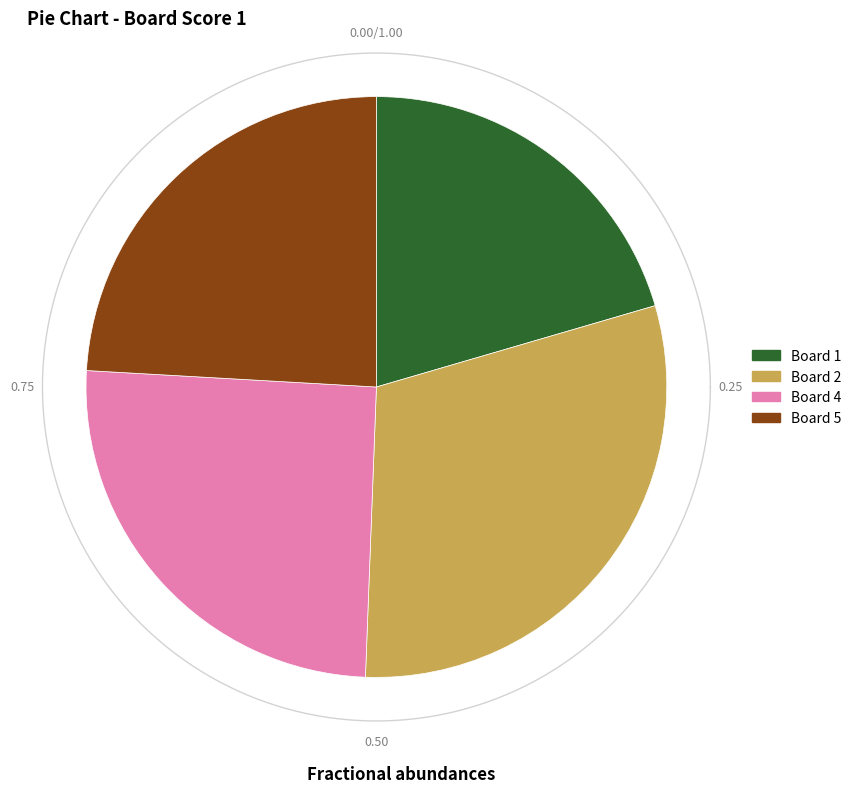

To the nearest percent, what is the difference between the Board 4 and Board 1 slice percentages?

5%